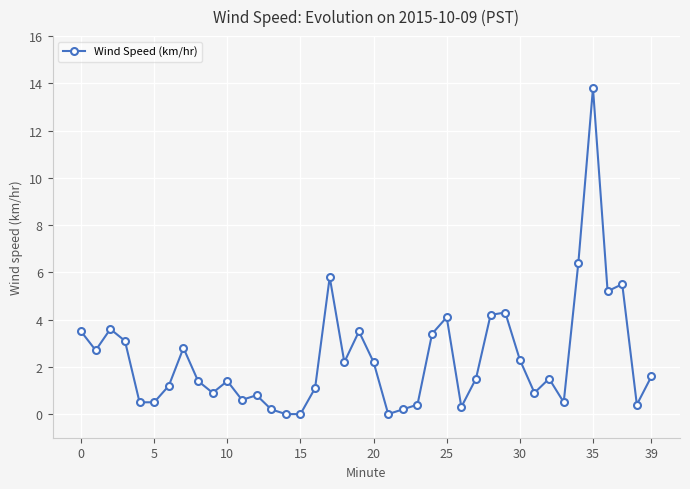

What is the difference between the maximum and second lowest values?

13.8